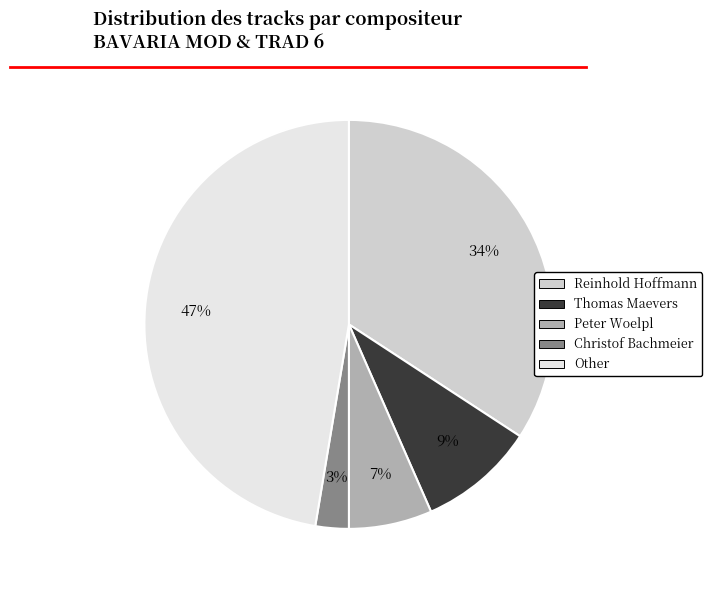

Combined, do Christof Bachmeier and Thomas Maevers account for over 50%?

No